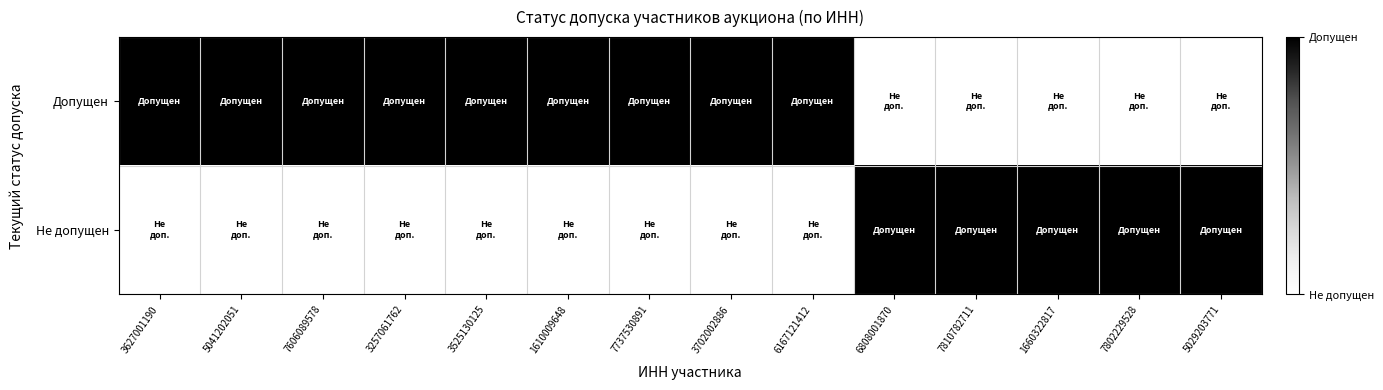

List the series in order of their overall mean, highest first.

Допущен, Не допущен